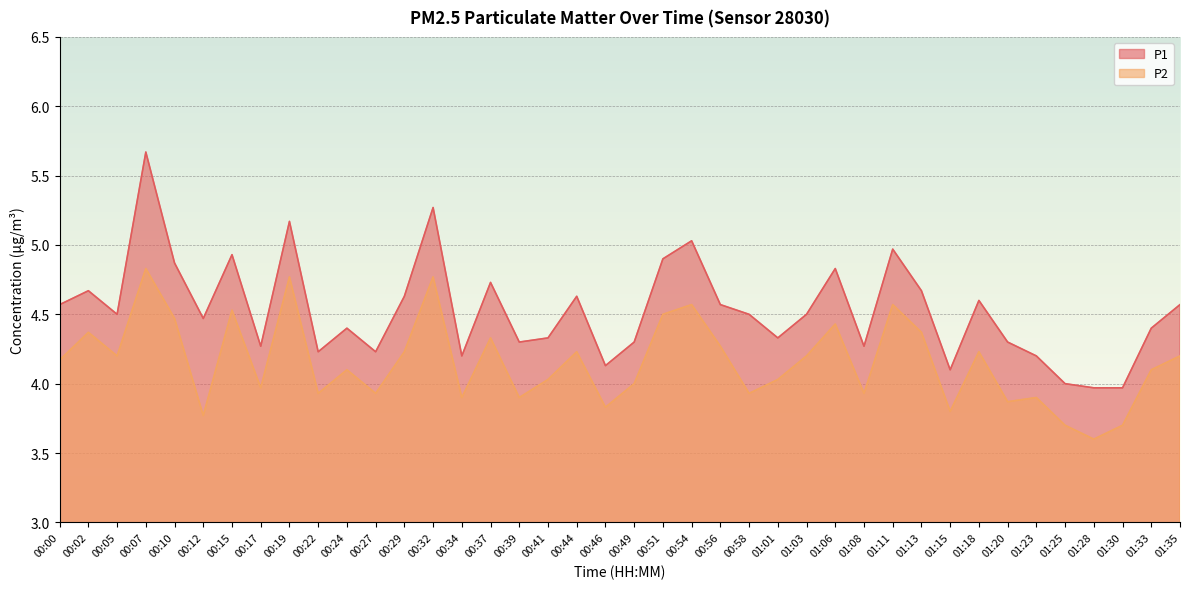

Which category has the lowest value in the P2 series?

01:28